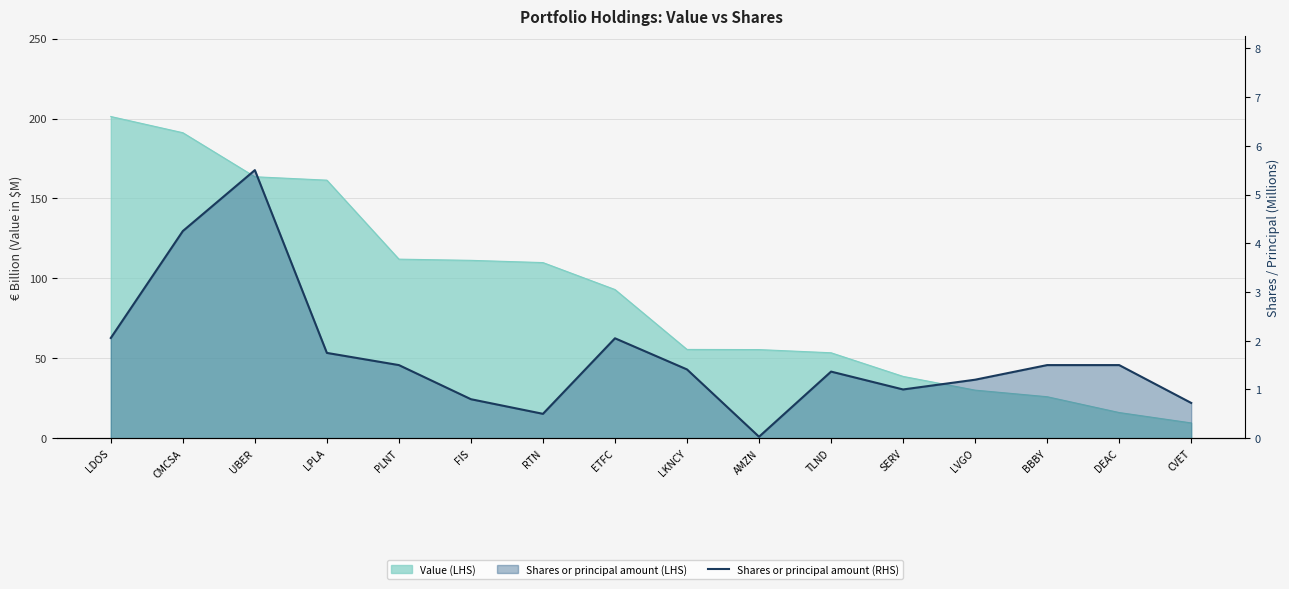

How many interior local peaks (higher than both neighbors) does the data have?

3